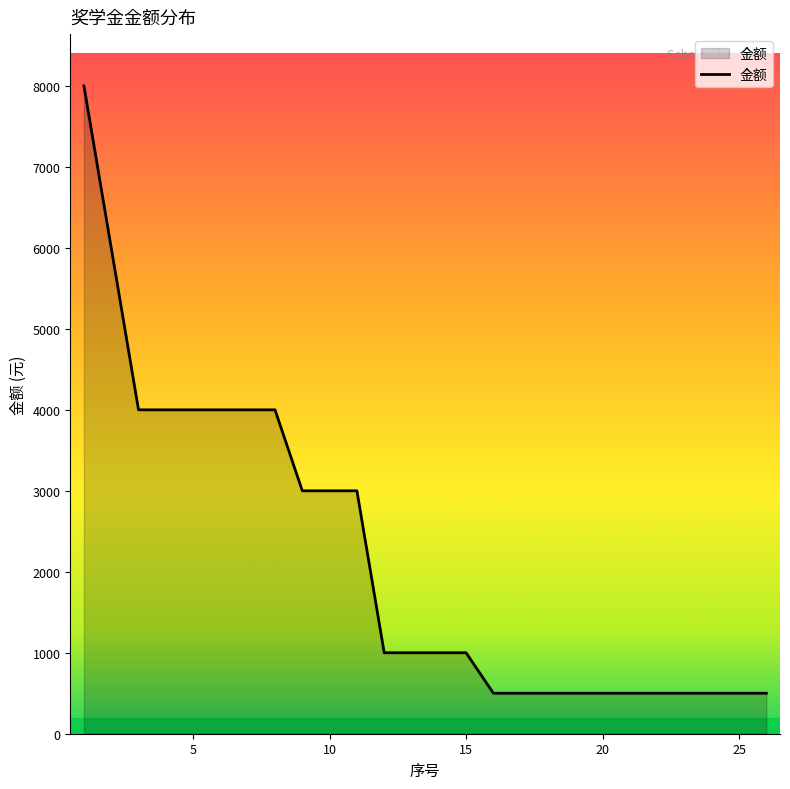

What is the smallest value displayed?

500